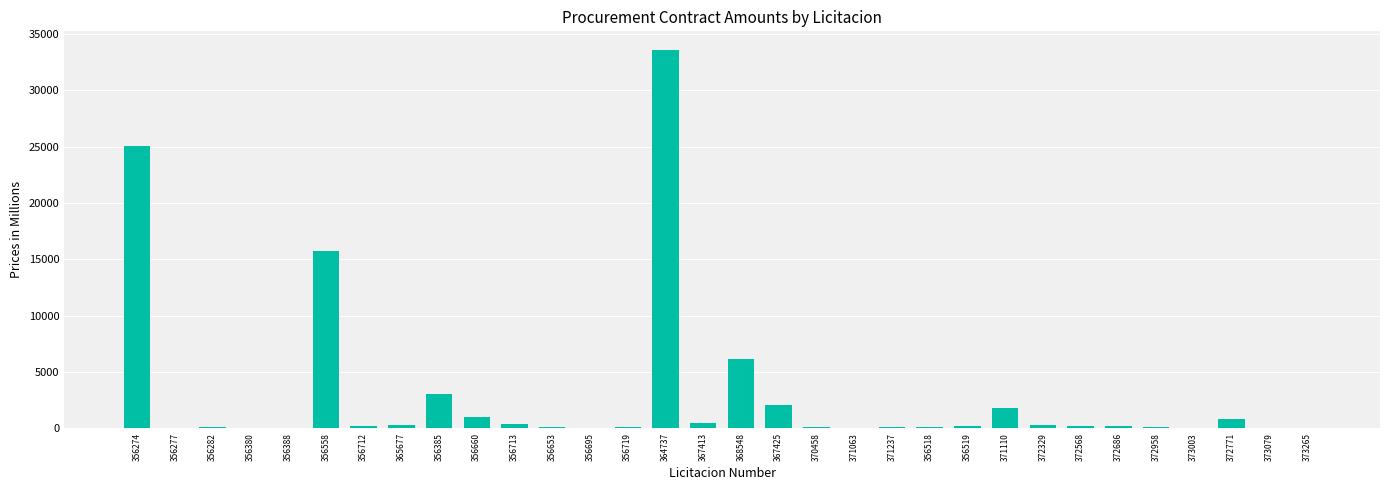

True or false: the data shows 20894.0 at 356558.

False